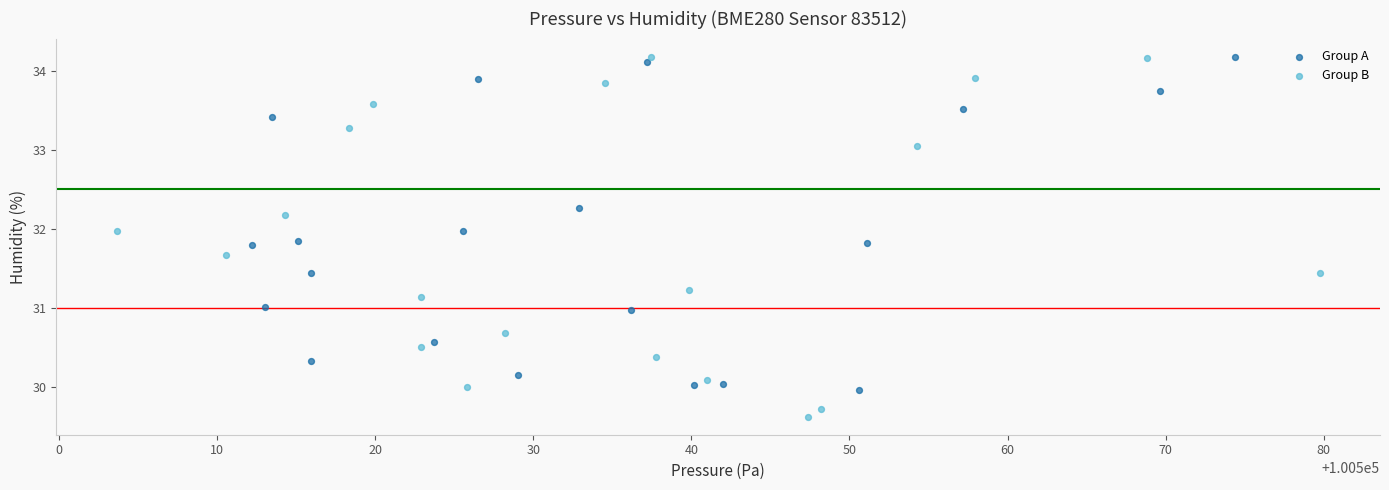

Which series contains the lowest Y value?

Group B